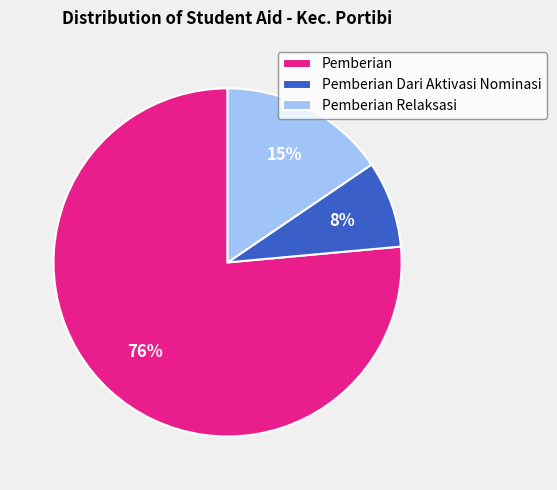

Does any single category account for the majority?

Yes